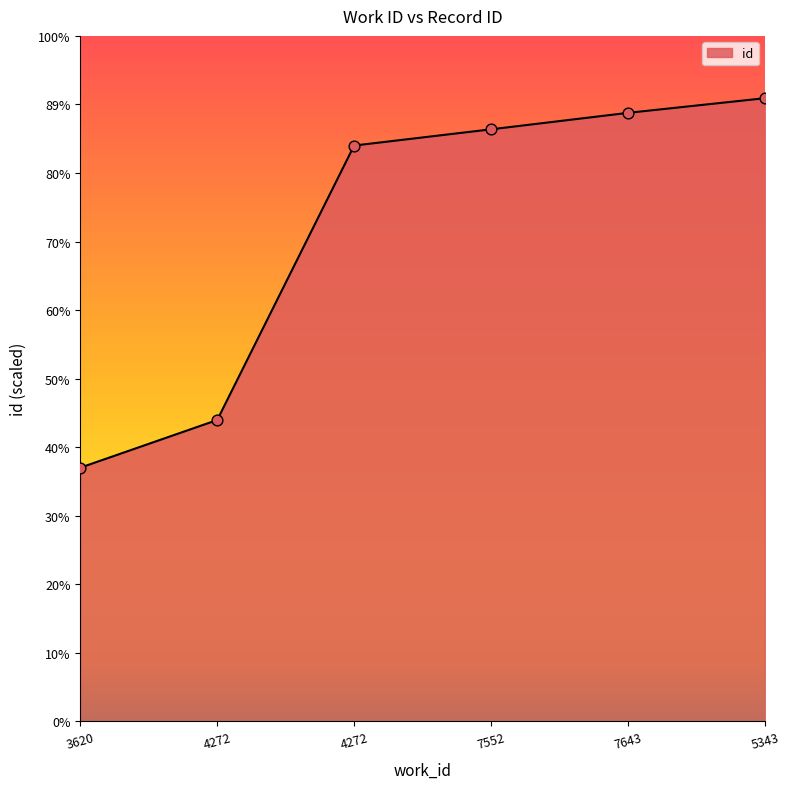

Which has a higher value, 5343 or 7552?

5343